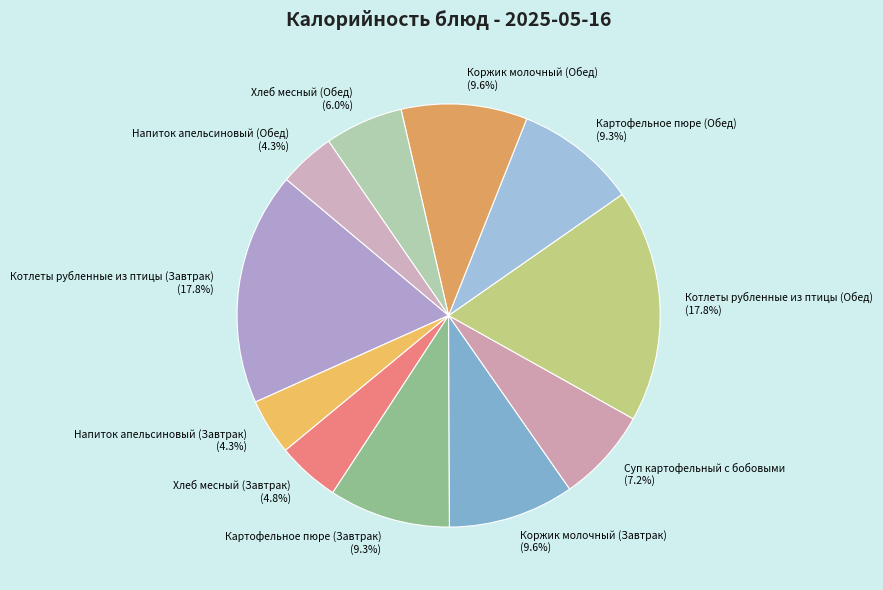

Does Суп картофельный с бобовыми account for over 50% of the chart?

No